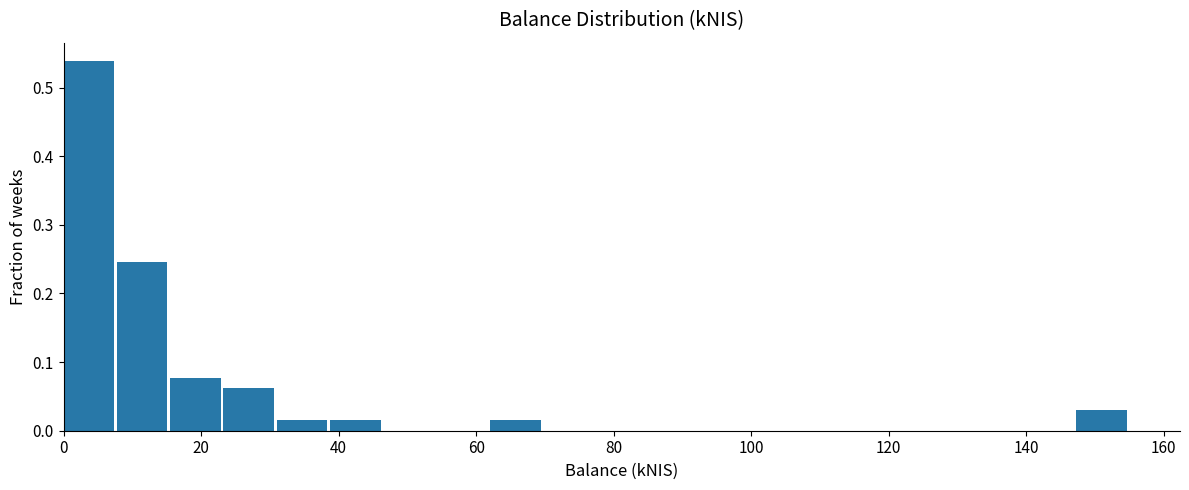

Read against the x-axis, roughly where is the centre of the tallest bar?

4